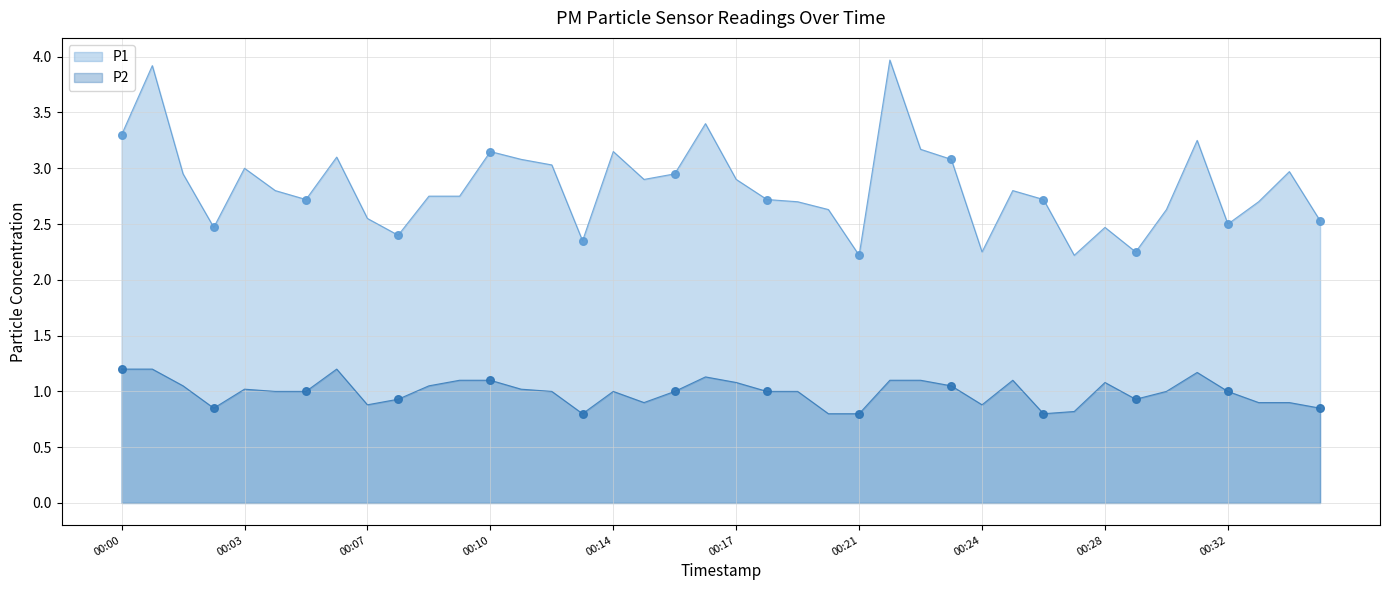

Is the value of P1 at 00:21 greater than the value of P2 at 00:16?

Yes